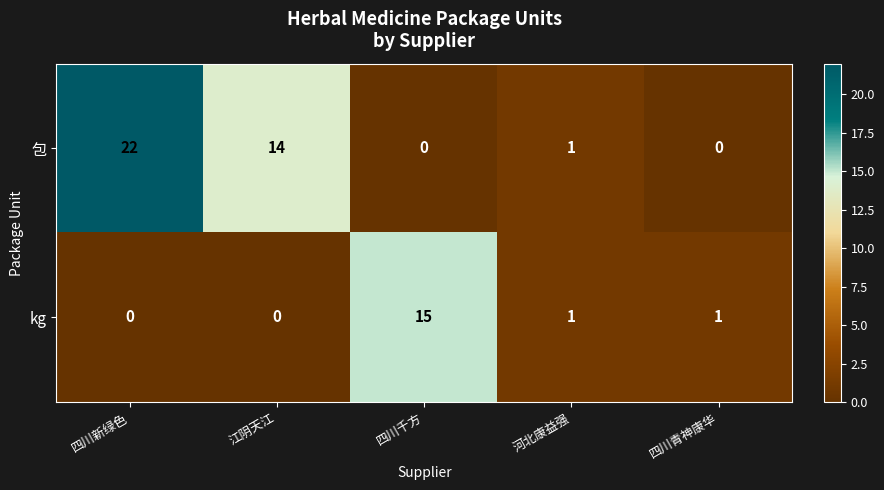

What is the sum of all 包 values?

37